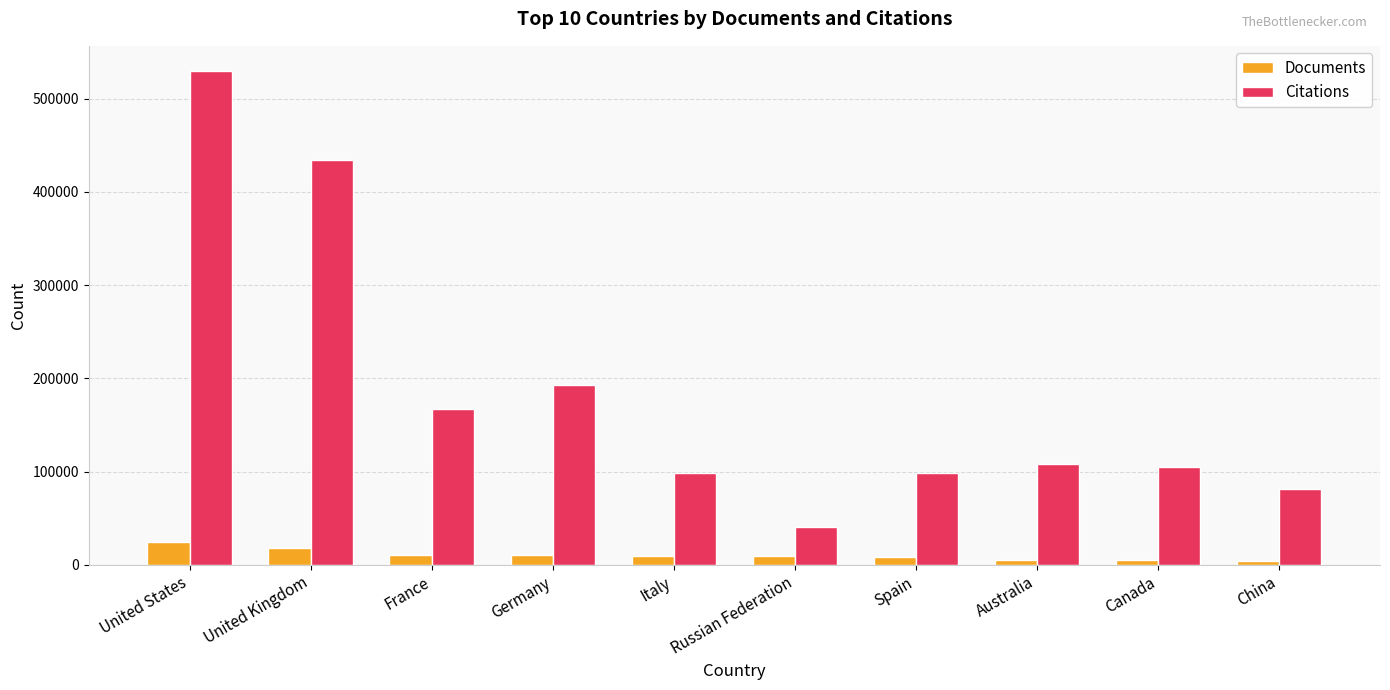

At United Kingdom, list the series in order from smallest to largest.

Documents, Citations